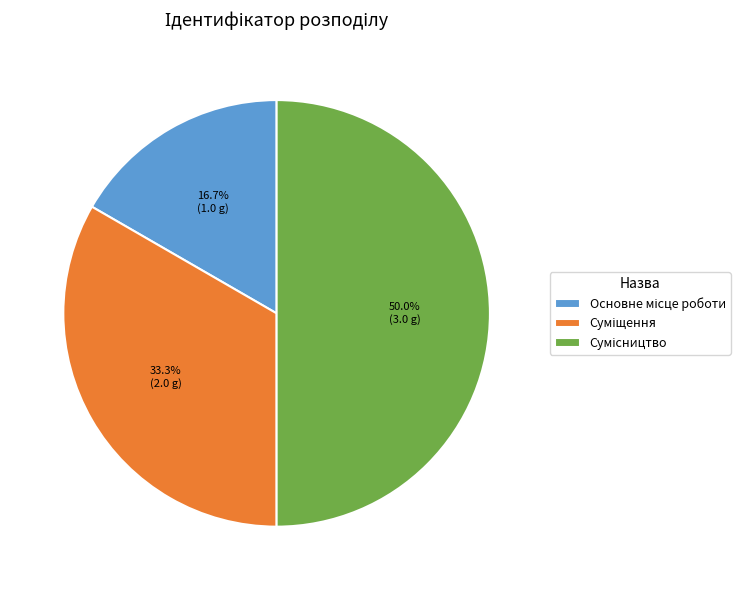

Which category has the biggest portion of the pie?

Сумісництво